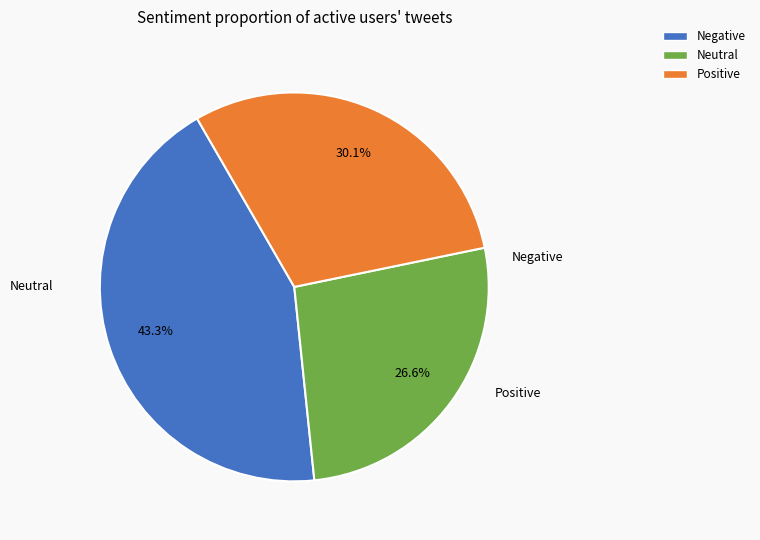

Is there any slice that represents more than half of the pie?

No